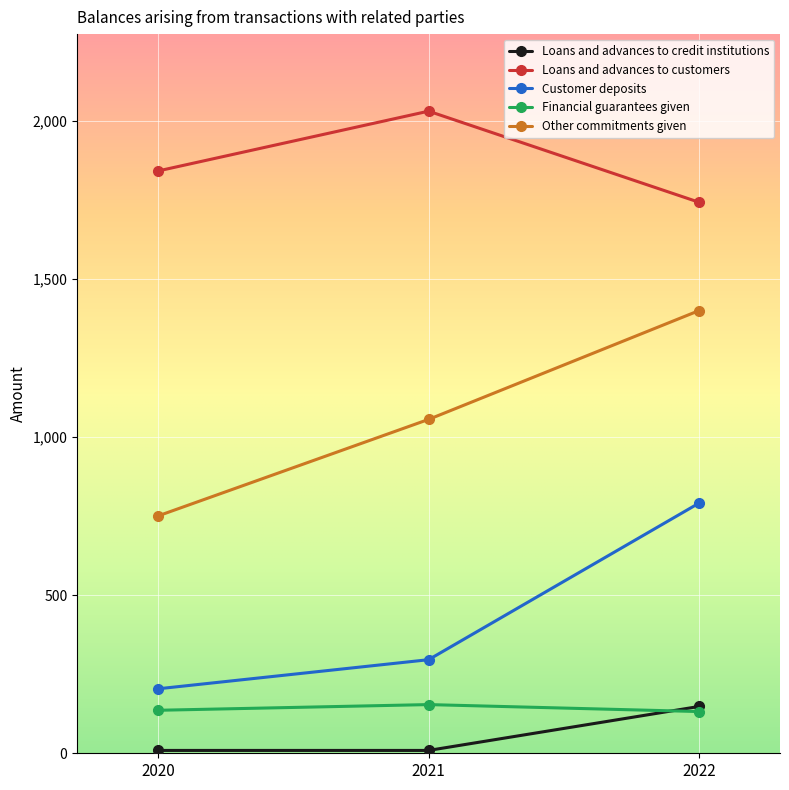

Count the Customer deposits values in the range 204 to 791.

3